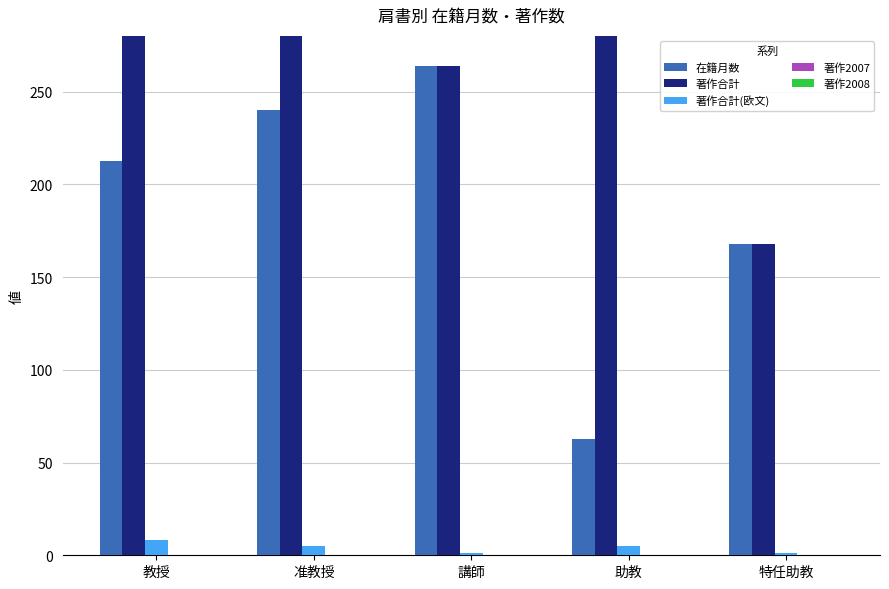

At which category is the sum across all series the highest?

教授